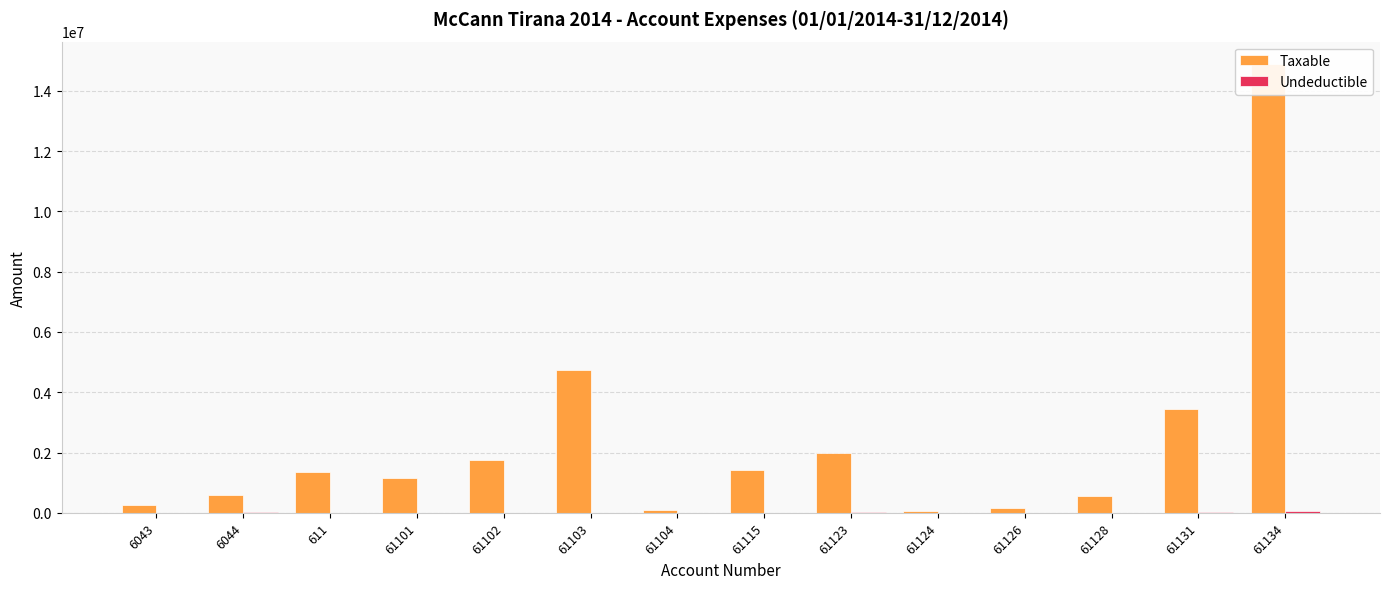

Rank the categories by Undeductible value from highest to lowest.

61134, 61131, 61123, 6044, 61126, 61103, 61115, 6043, 611, 61101, 61102, 61104, 61124, 61128